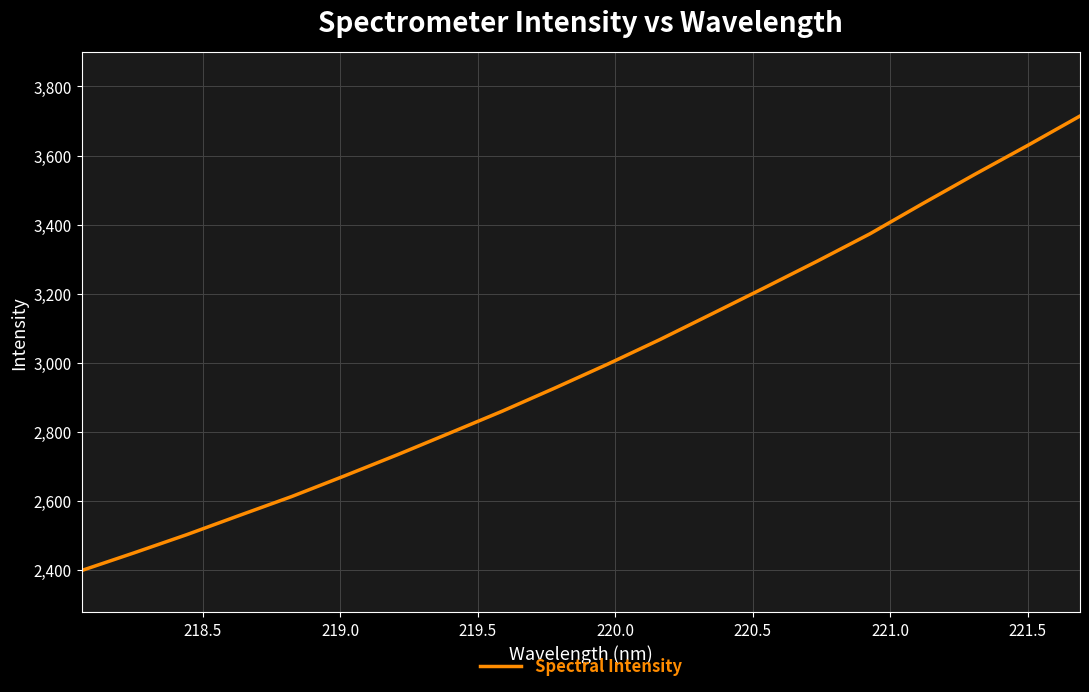

What is the difference between the second highest and minimum values?

1230.7